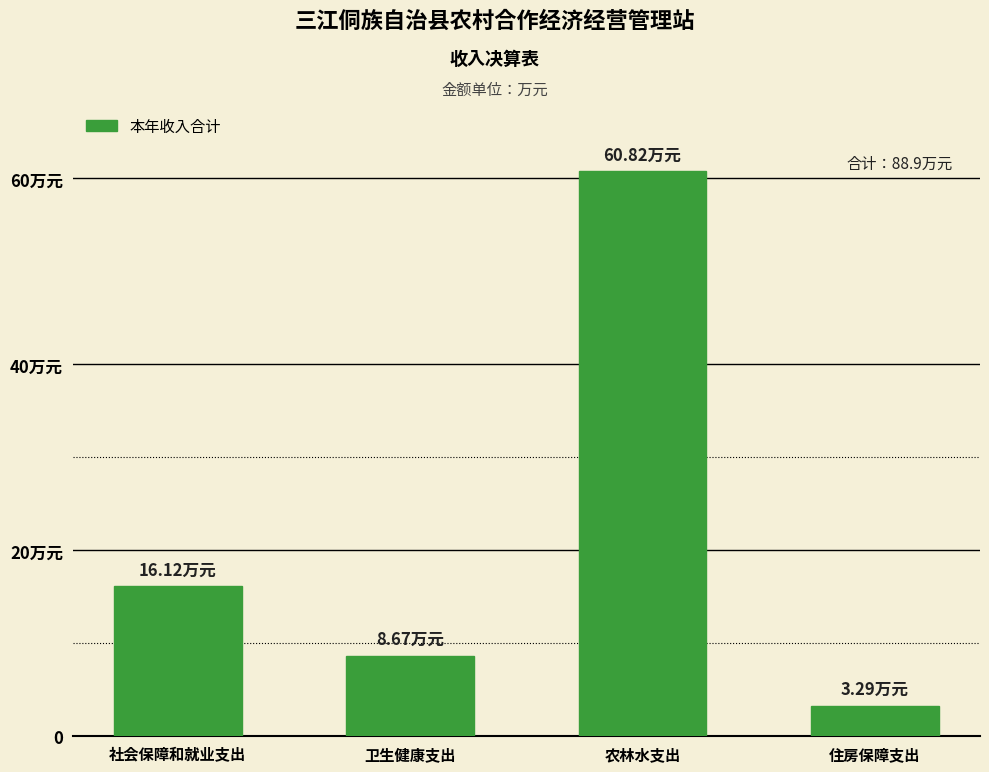

What is the label of the 2nd bar from the right?

农林水支出